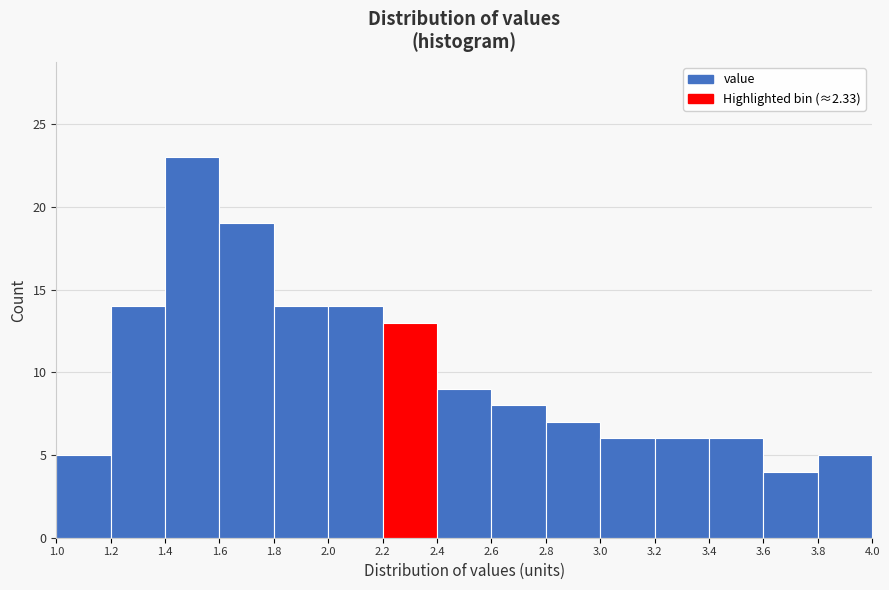

Over which range of the x-axis is the bar tallest?

1.4 to 1.6